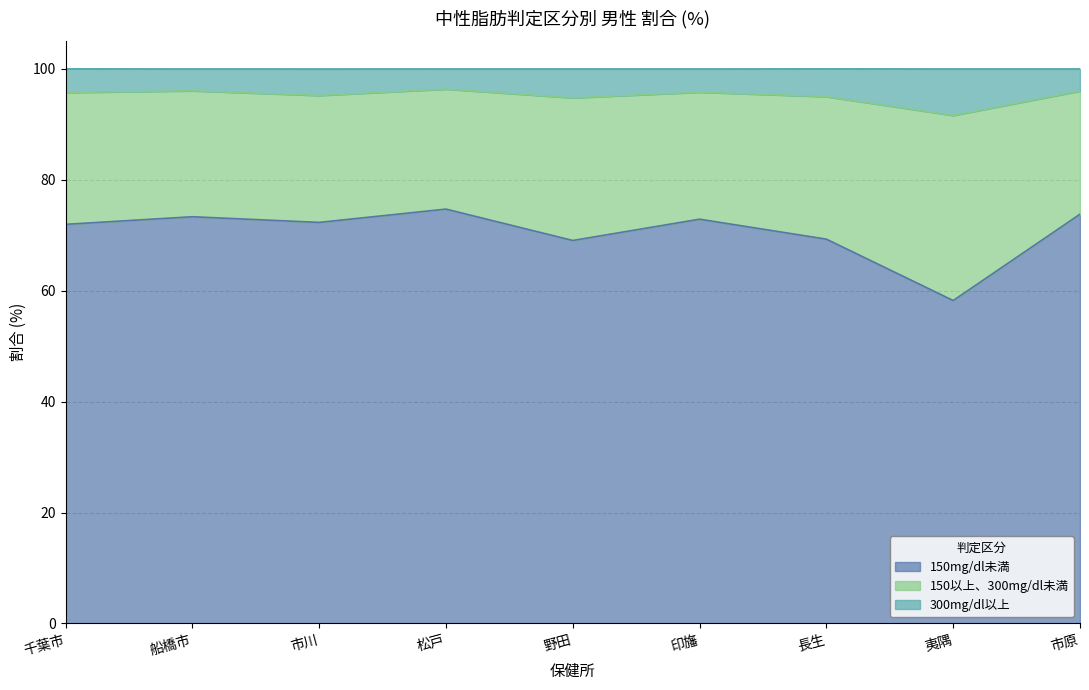

Which series has the widest spread of values?

150mg/dl未満